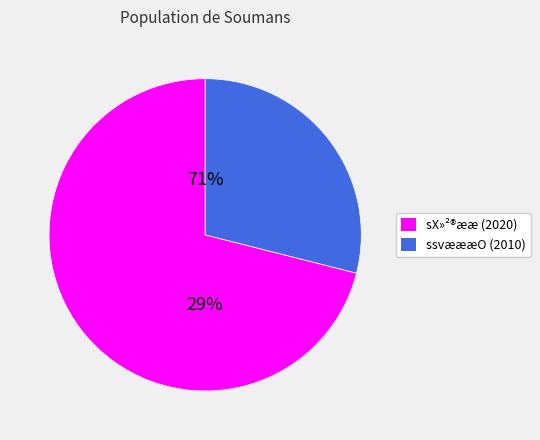

To the nearest percent, what is the average slice percentage?

50%